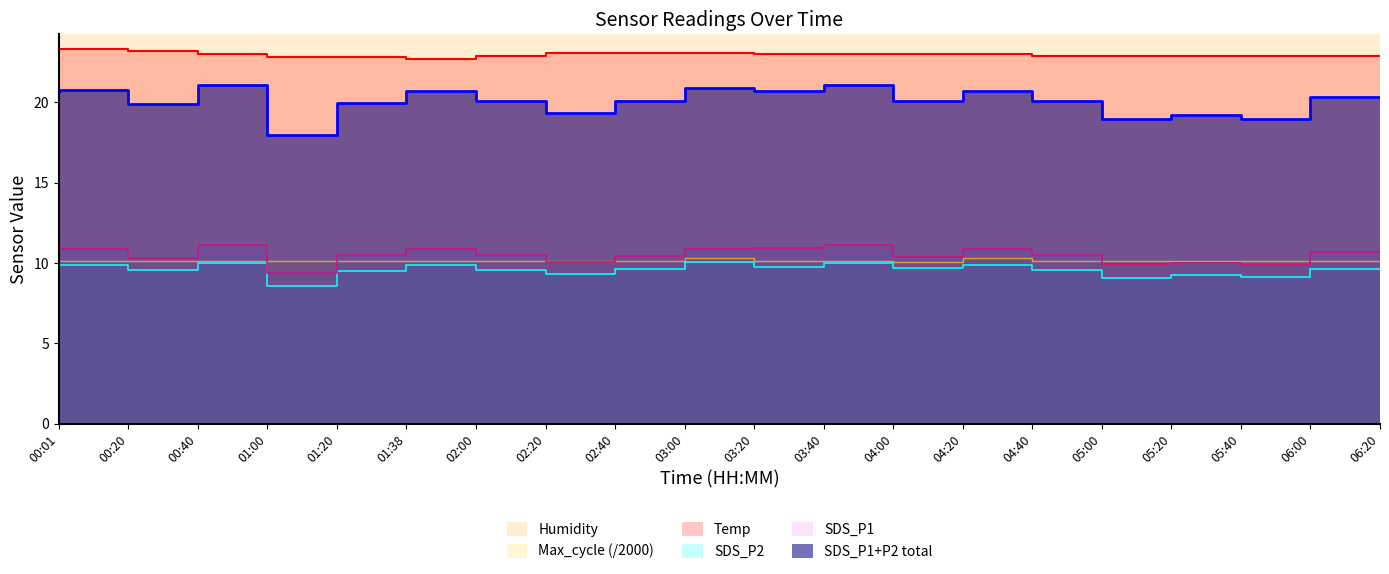

Between 05:40 and 02:20, which is larger?

02:20